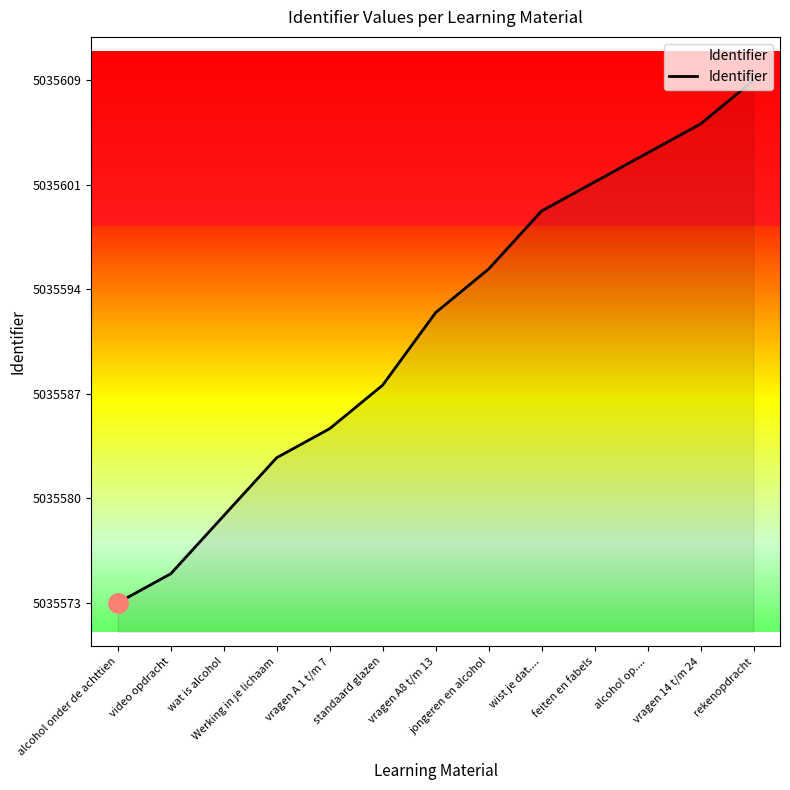

What position from the right is jongeren en alcohol?

6